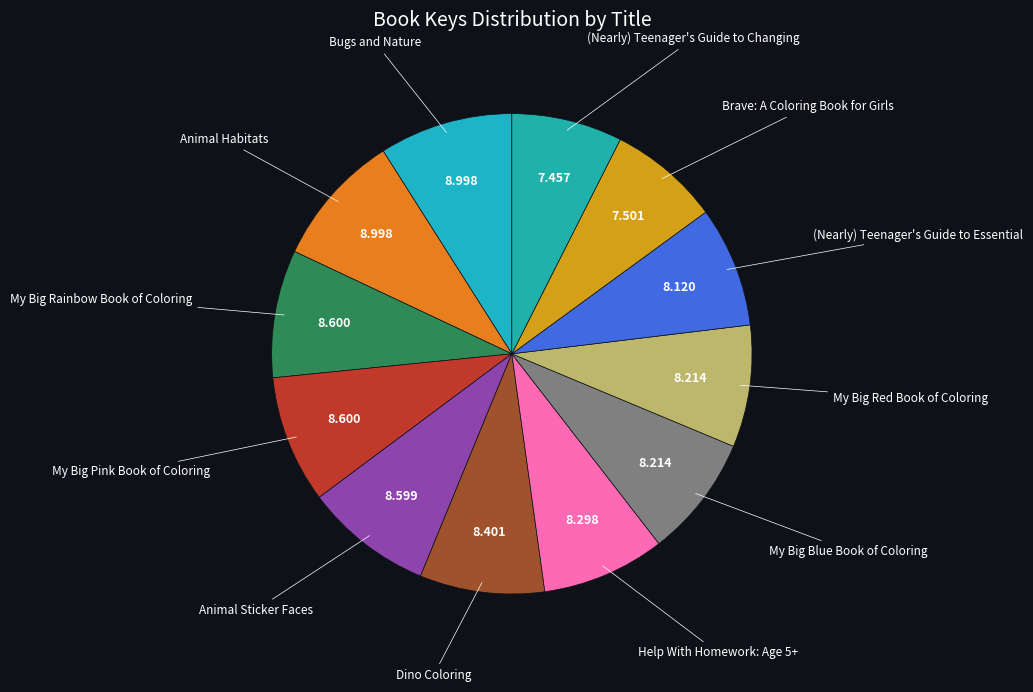

Does any single category account for the majority?

No